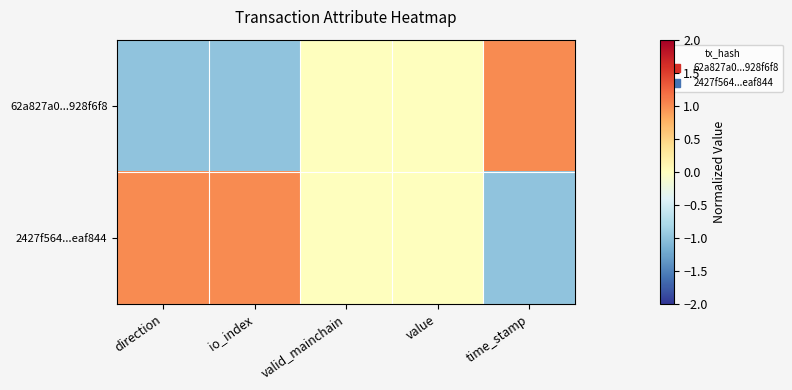

What is the spread (max minus min) of values at time_stamp?

2